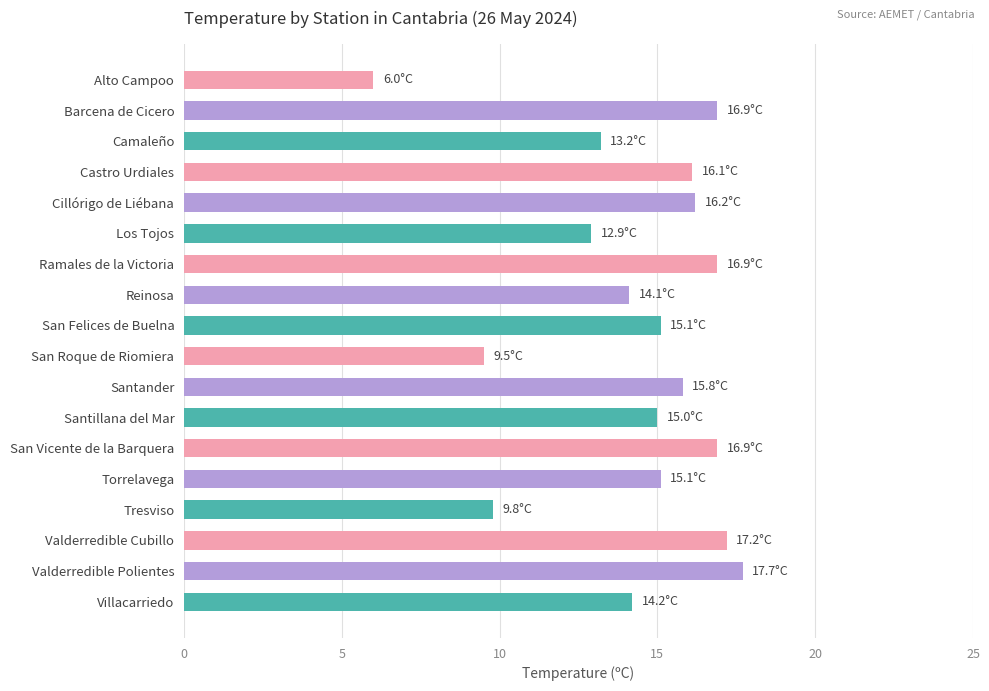

At which label is the value closest to 11?

Tresviso